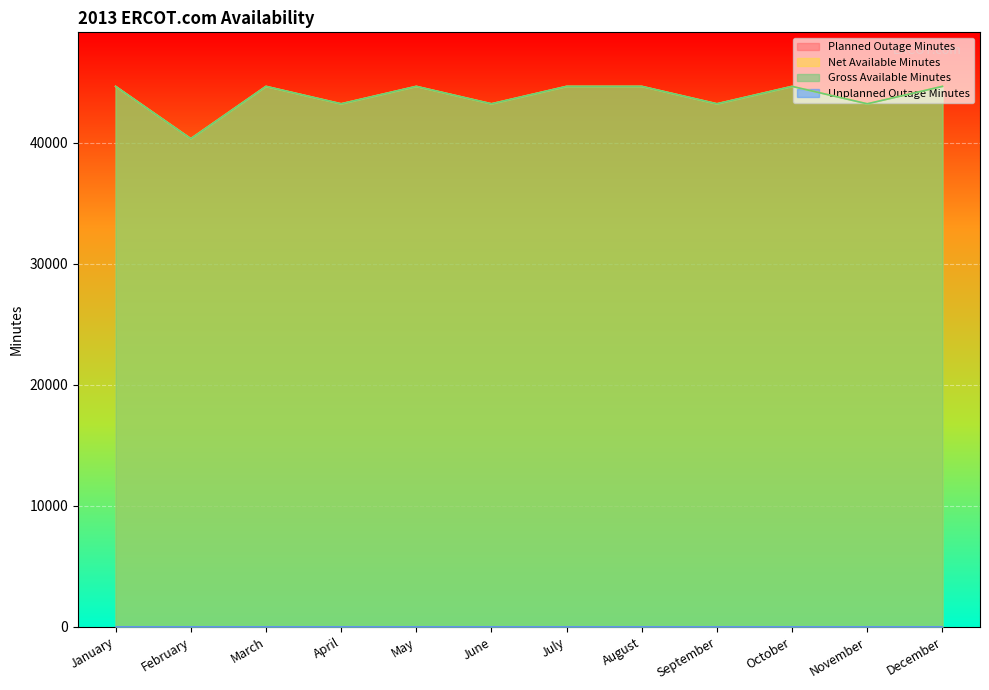

What is the difference between the Net Available Minutes values at November and January?

1440